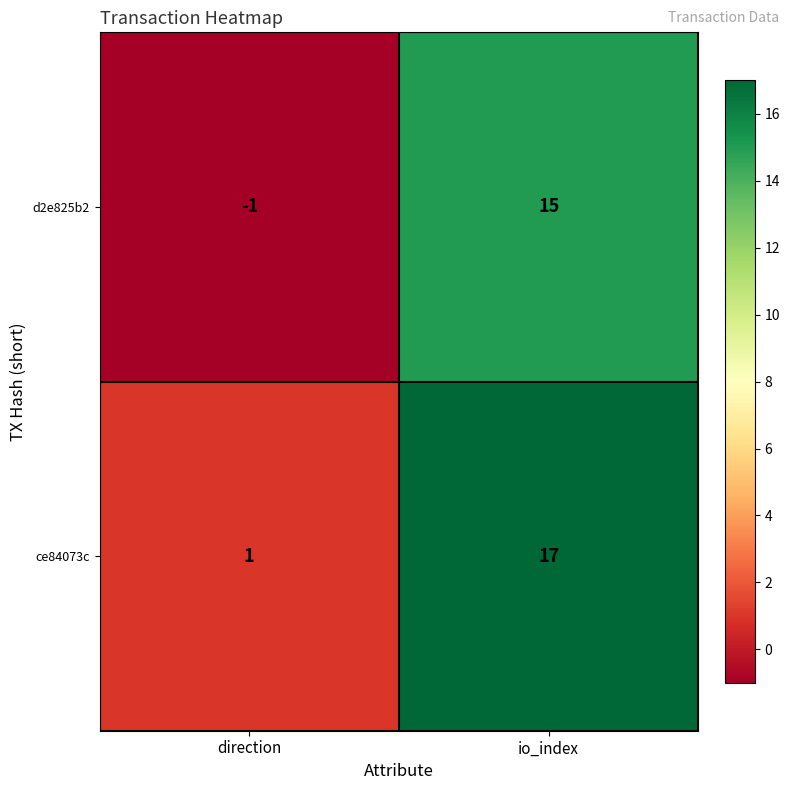

Reading right to left, transcribe all the data shown in this chart.

d2e825b2: 15	-1
ce84073c: 17	1